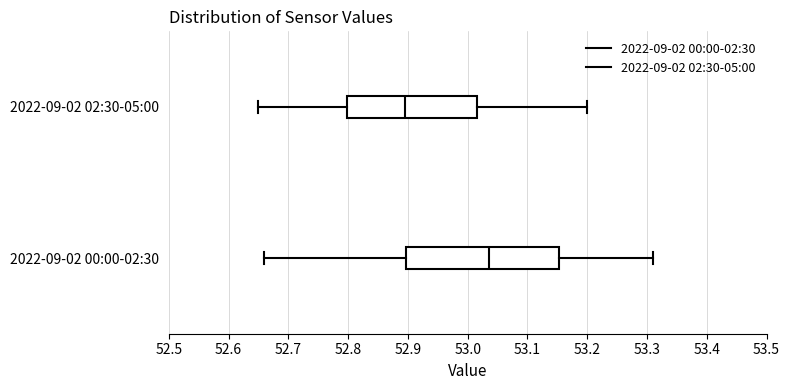

Reading bottom to top, read every box against the x-axis: the position of its median line, the range the box covers, and the ends of its whiskers. The values are not printed on the chart, so give them approximately, as read against the axis.

2022-09-02 00:00-02:30: median 53.04, box 52.90 to 53.15, whiskers 52.66 to 53.31
2022-09-02 02:30-05:00: median 52.90, box 52.80 to 53.02, whiskers 52.65 to 53.20